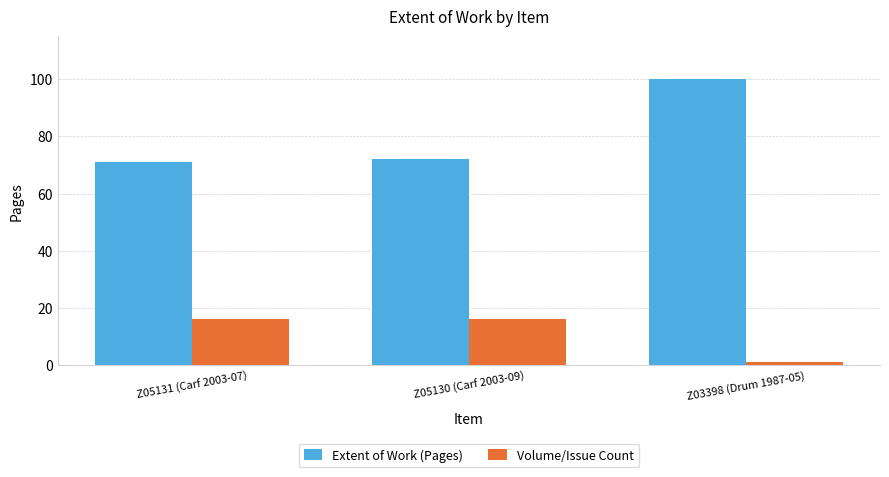

What is the smallest value displayed?

1